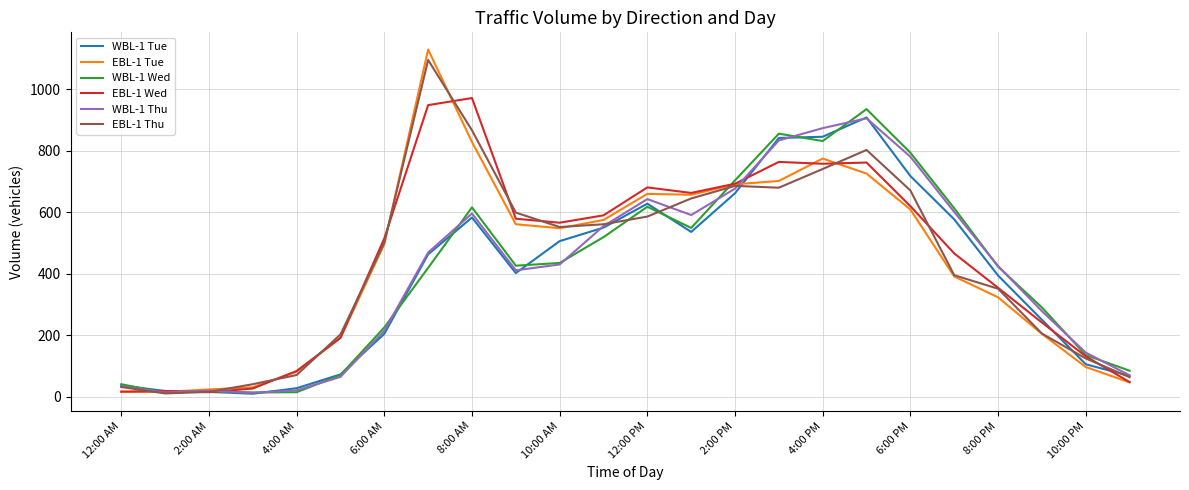

What is the maximum value shown in the chart?

1130